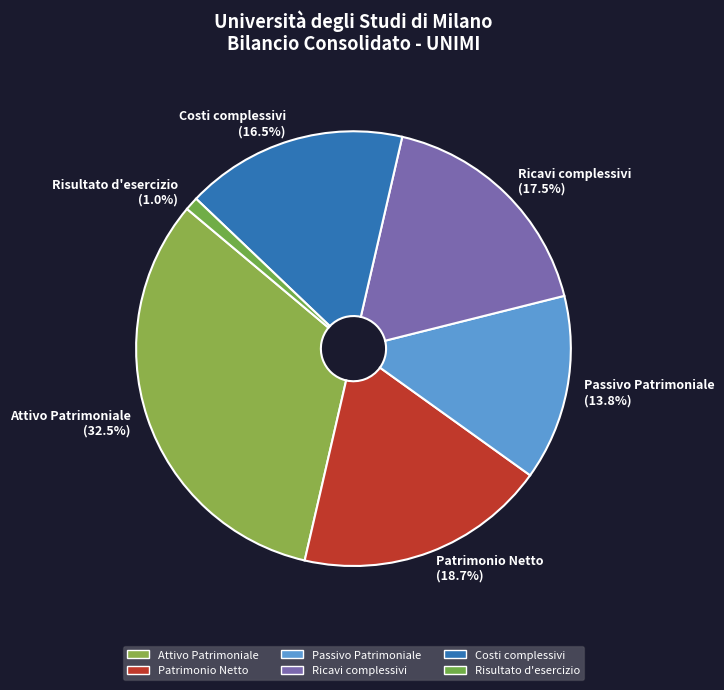

What percentage is the Risultato d'esercizio slice, to the nearest percent?

1%